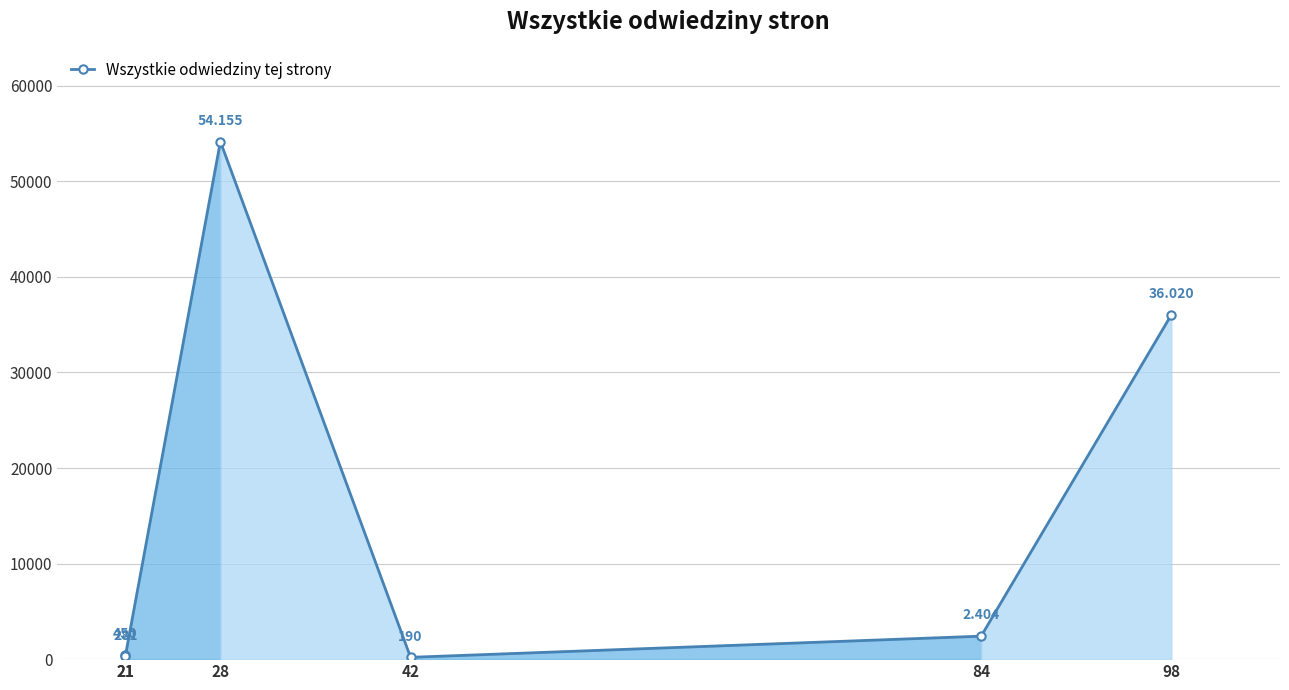

At which label does the data first exceed 2404?

28